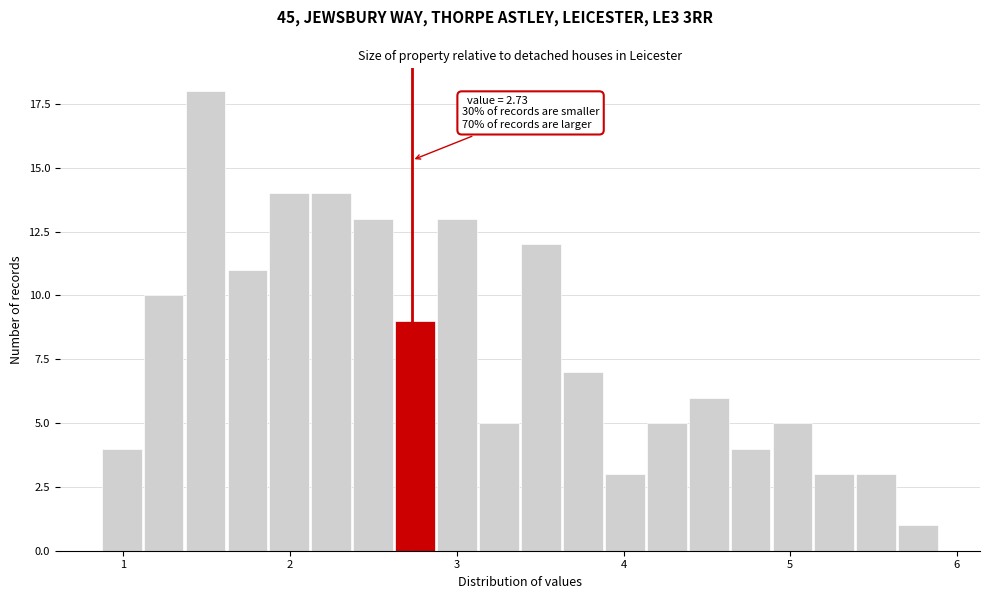

Read against the x-axis, roughly where is the centre of the tallest bar?

1.5